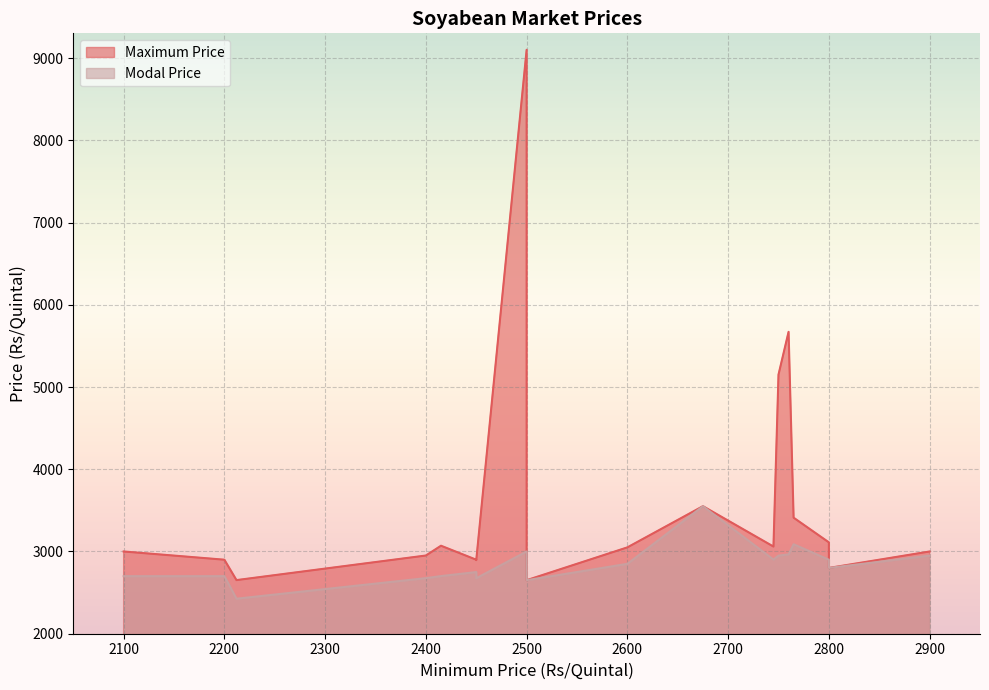

How many lines are shown in the chart?

2